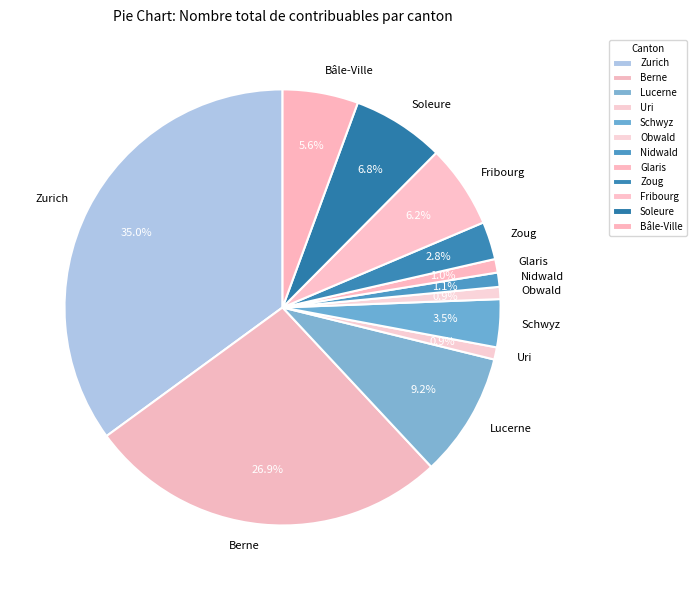

Is Soleure the majority of the pie?

No